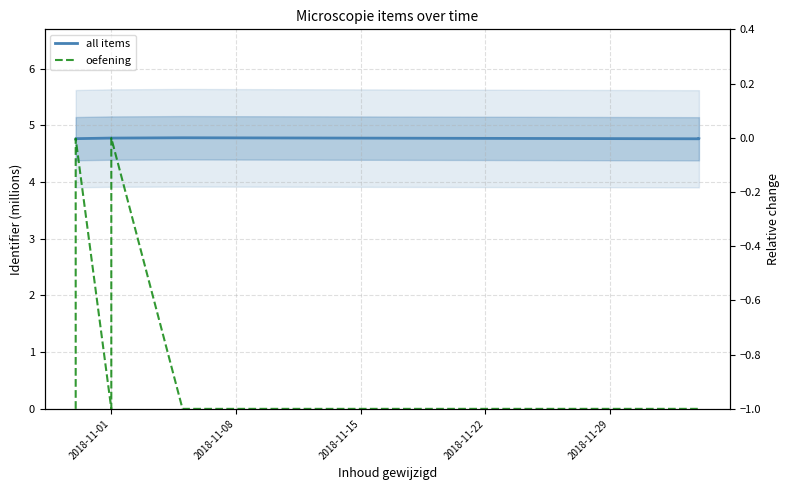

Is the value of oefening at 5 greater than the value of all items at 9?

No